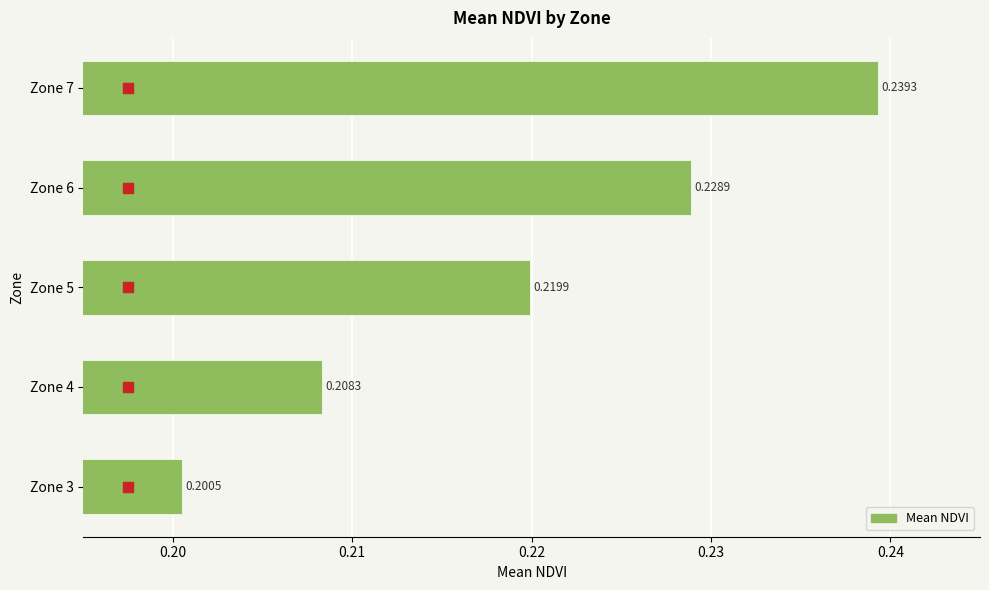

List the labels in order of value, largest first.

Zone 7, Zone 6, Zone 5, Zone 4, Zone 3